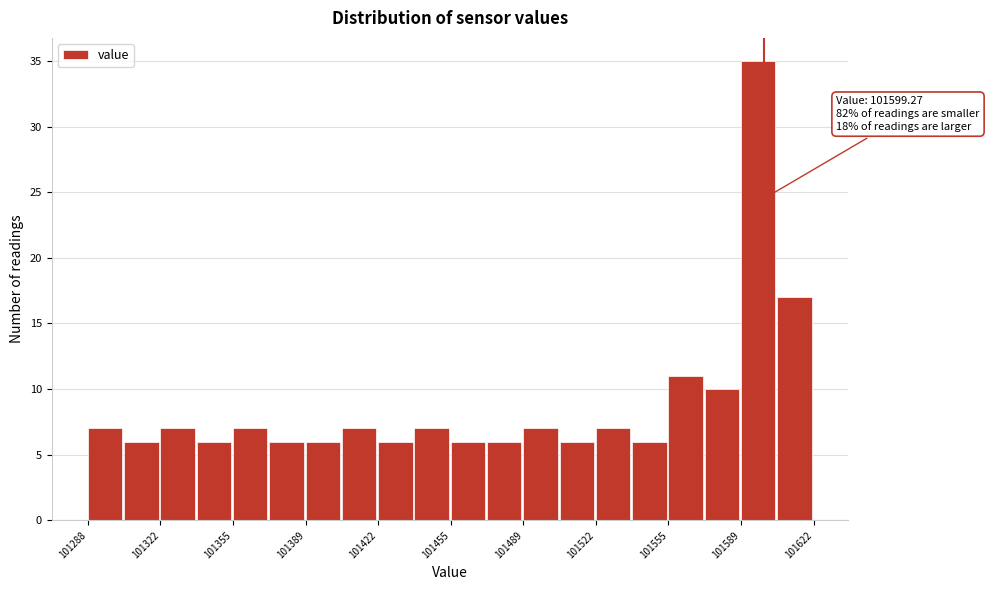

Around what value on the x-axis is the tallest bar? Give the approximate position of its centre, as read against the axis.

101595